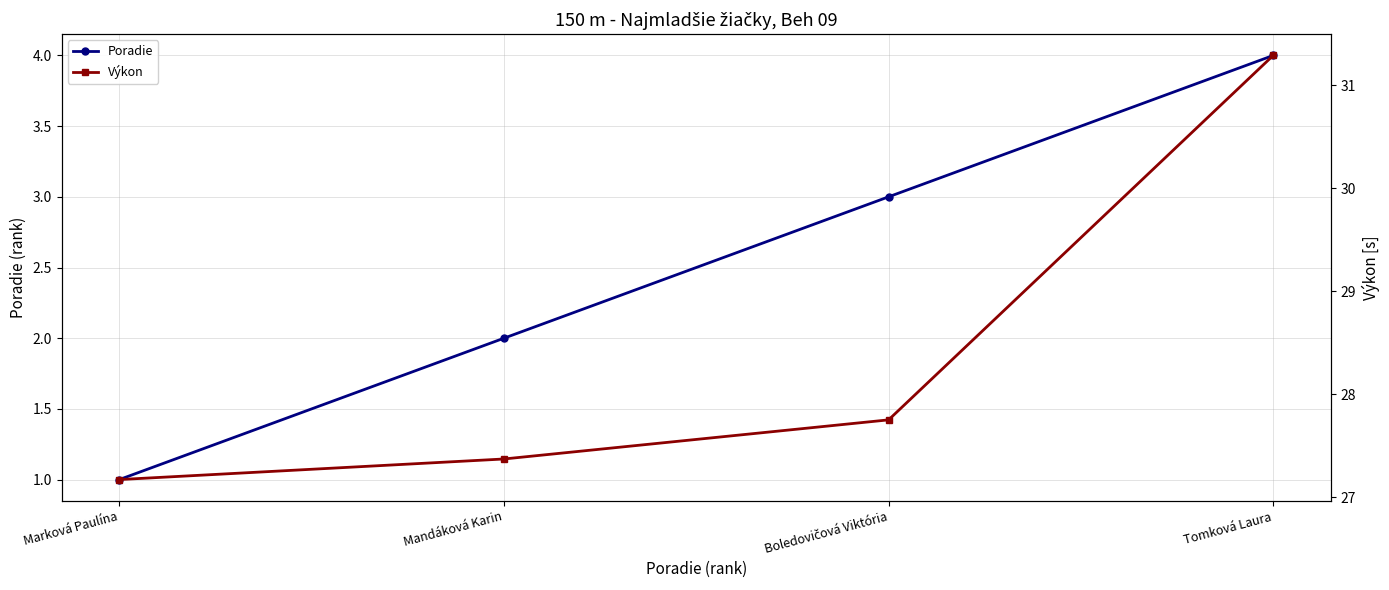

What is the value of the Poradie point at the 3rd from the left?

3